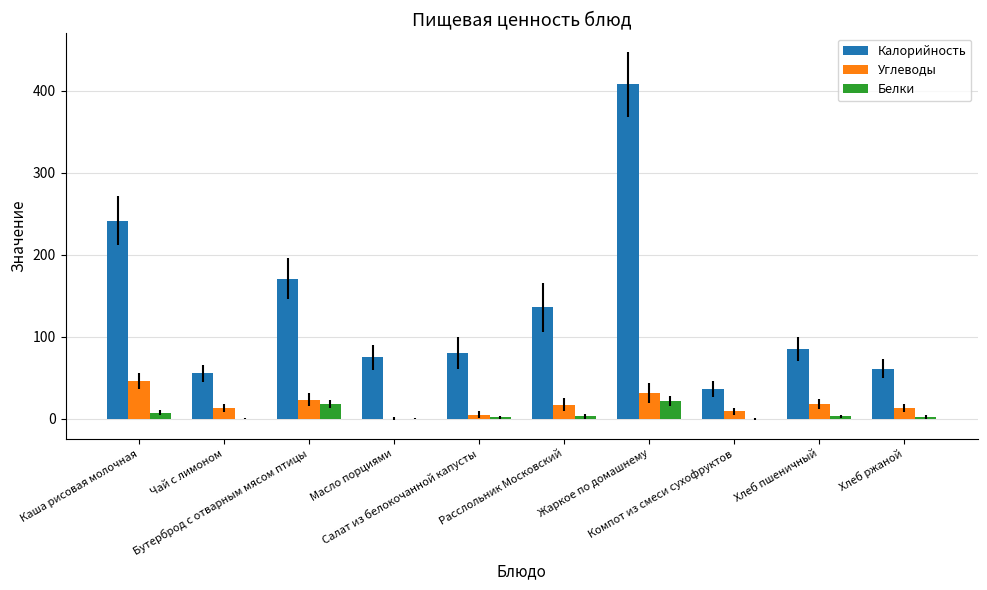

What is the maximum value for Калорийность?

407.8